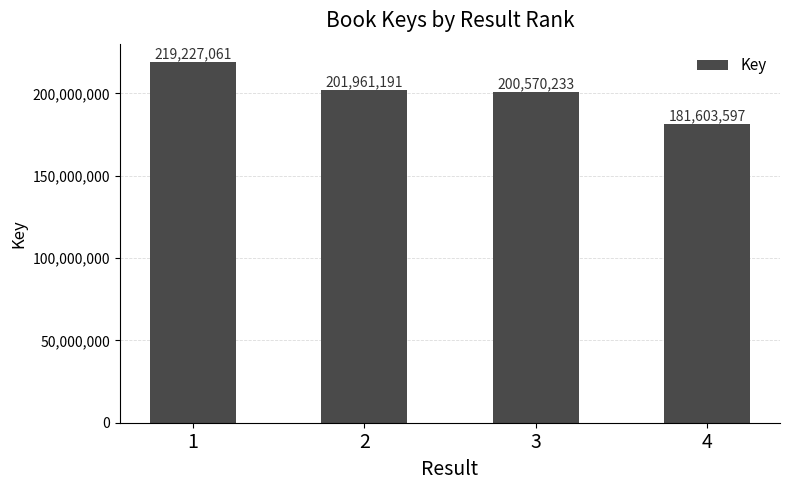

Count the number of categories in the chart.

4